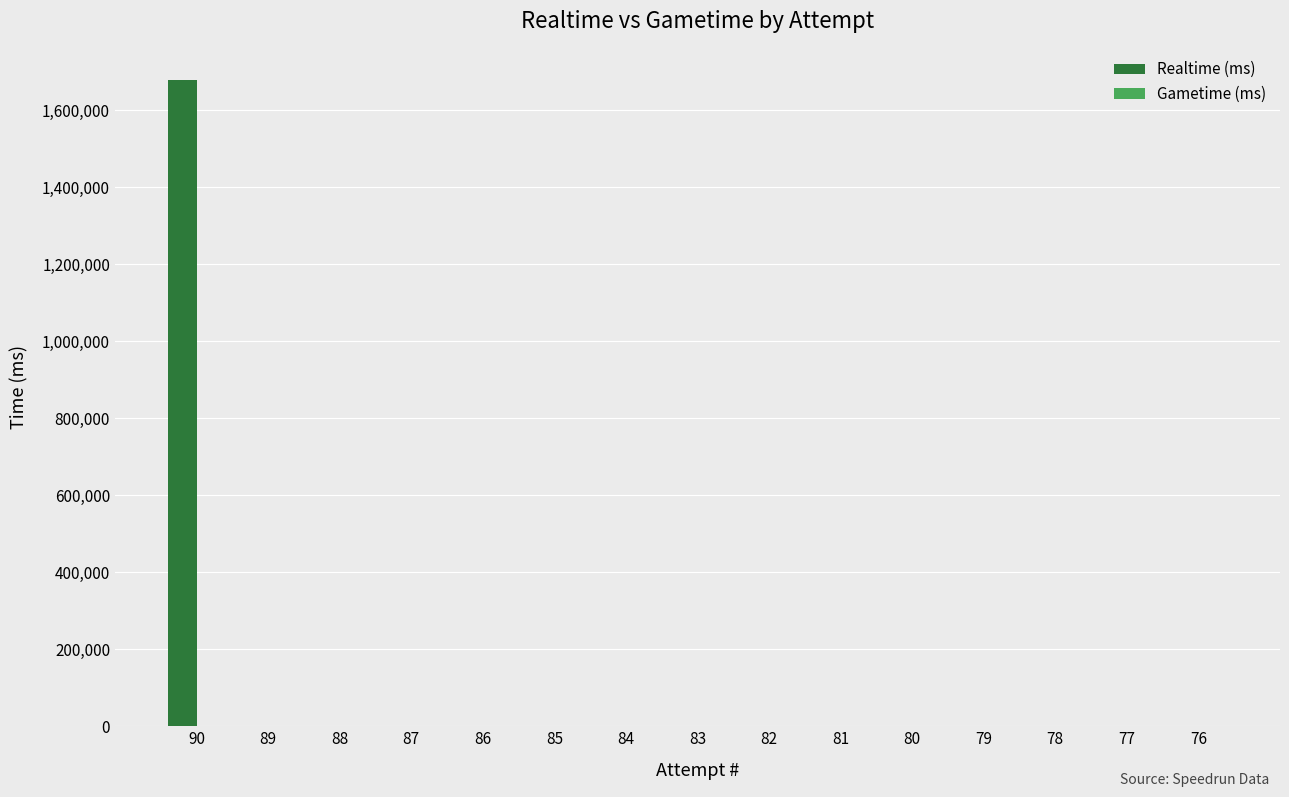

Are the bars horizontal?

No